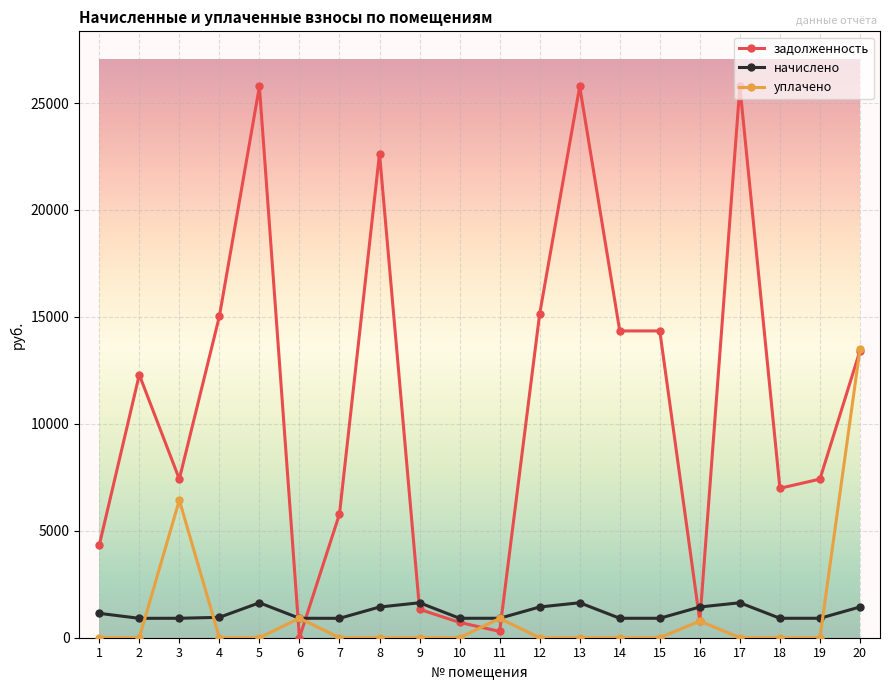

The value of начислено at 12 is 2294.5. True or false?

False